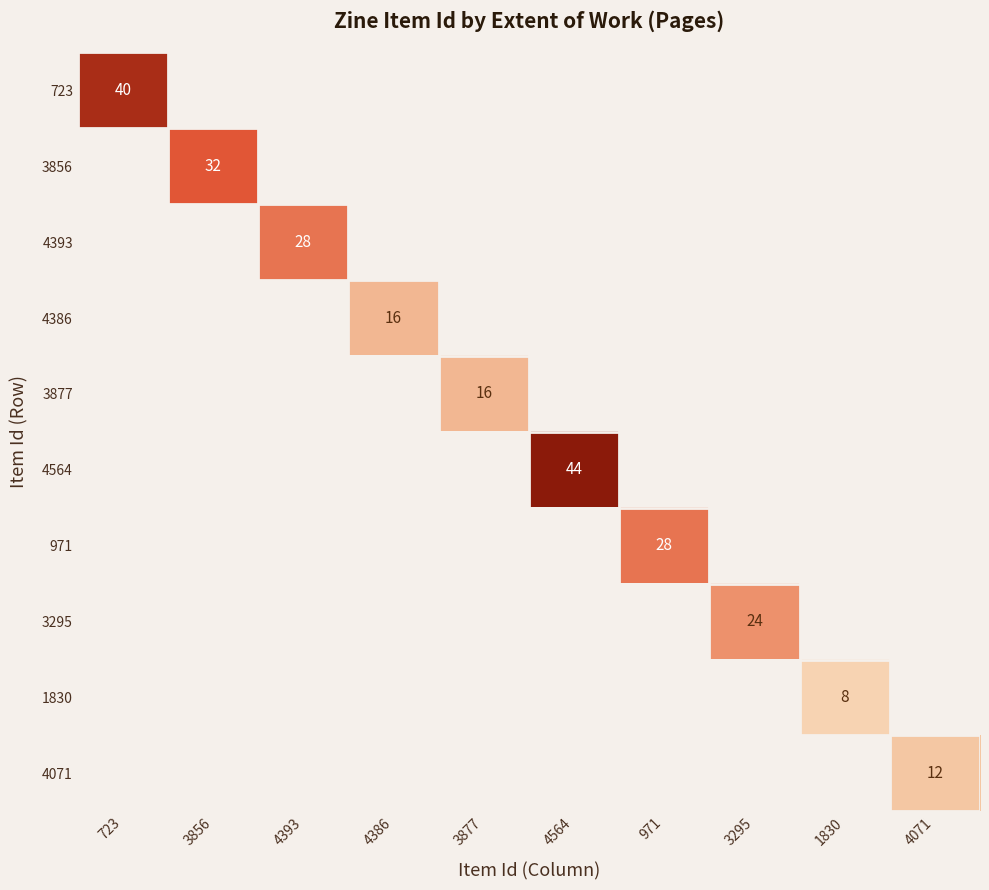

Is it true that 3877 equals 21 at 3877?

False